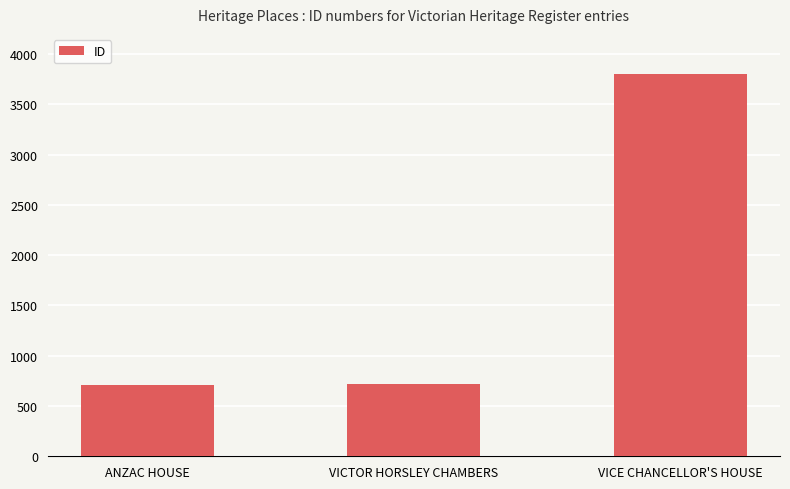

True or false: the data shows 714 at VICTOR HORSLEY CHAMBERS.

True